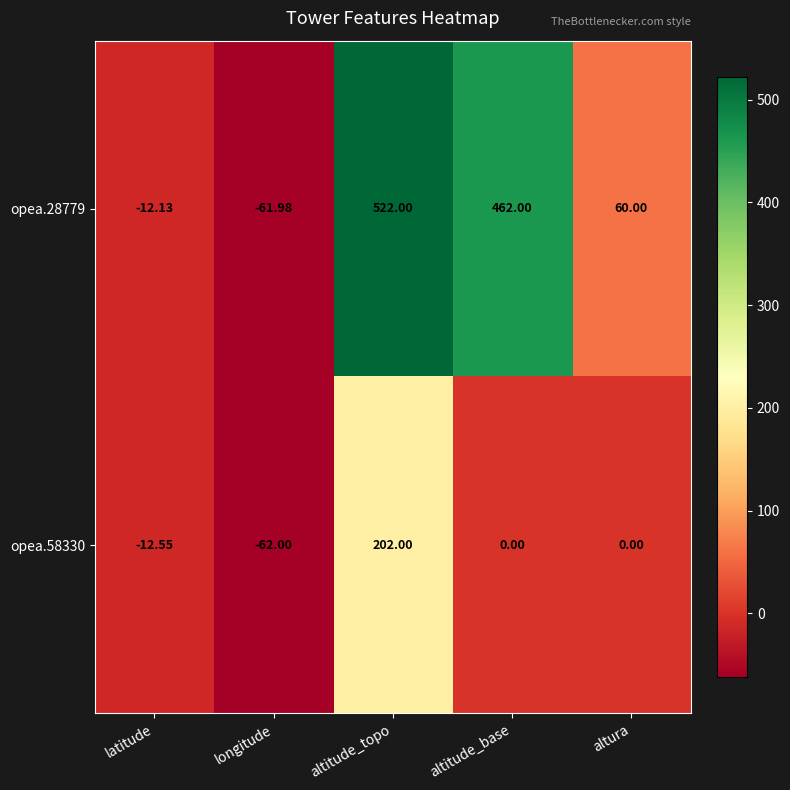

Rank the series at altitude_topo from lowest to highest value.

opea.58330, opea.28779